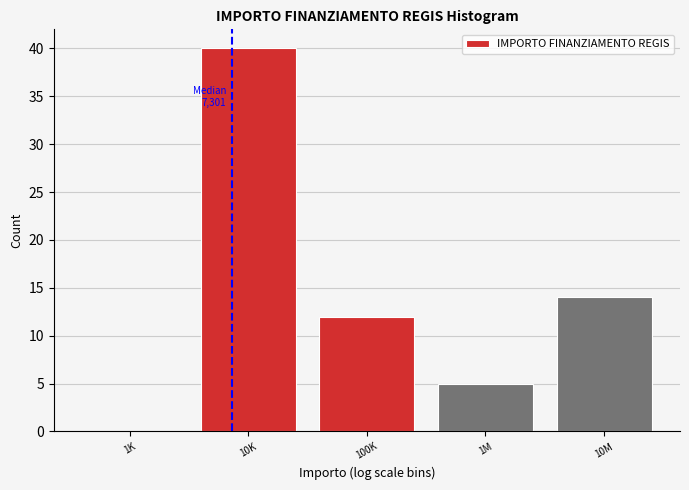

What is the sum of the values at 1M and 10M?

19